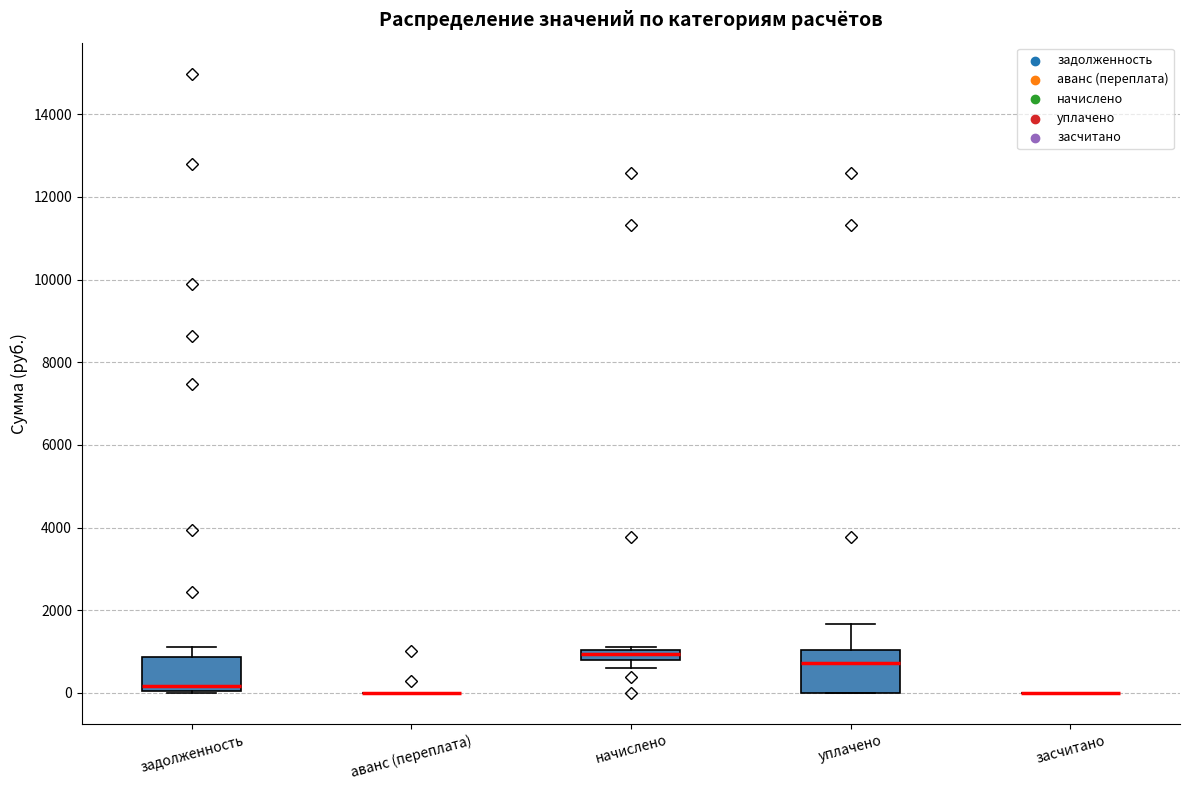

Where is the upper edge of the box for задолженность on the y-axis? The values are not printed on the chart, so give them approximately, as read against the axis.

800